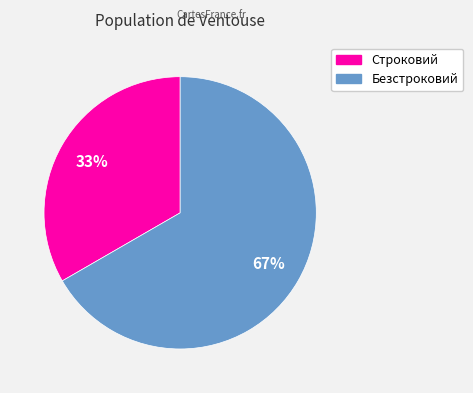

Do Строковий and Безстроковий together represent more than half of the pie?

Yes